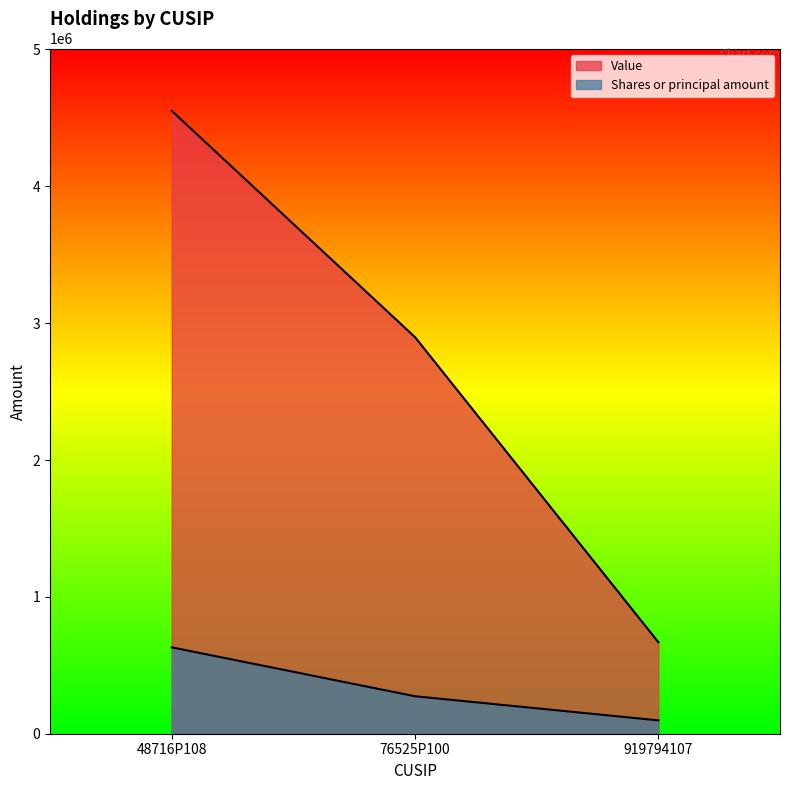

How many Value values are between 669000 and 4552000?

3